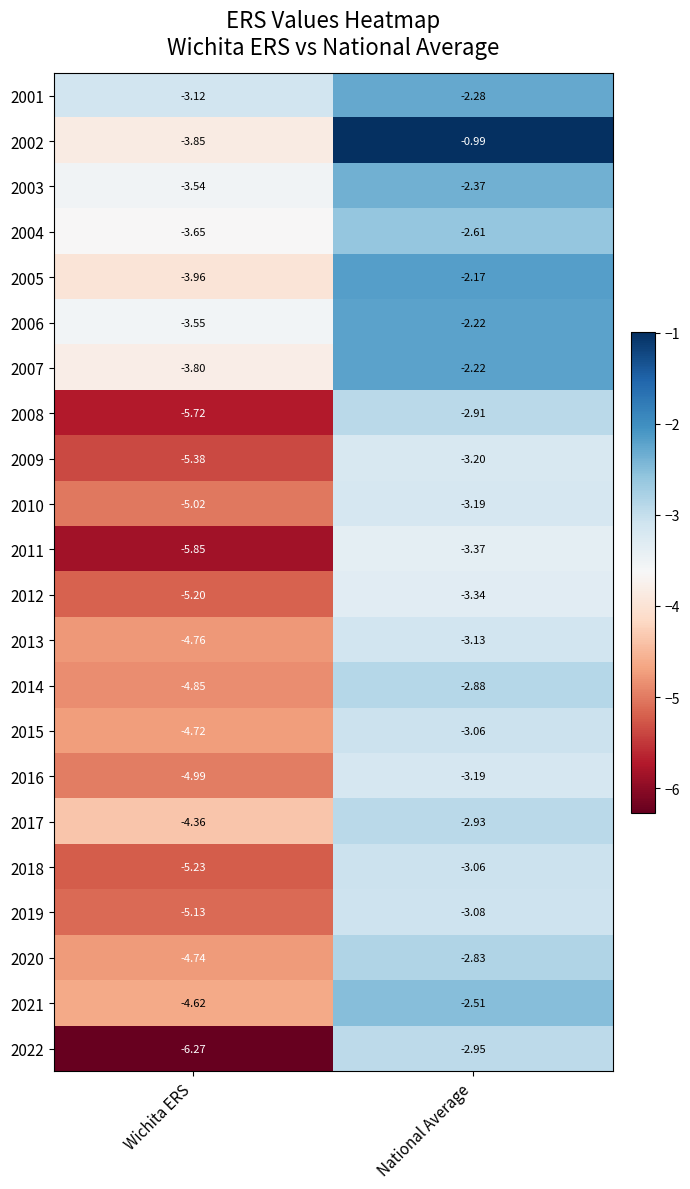

At which label does 2022 reach its minimum?

Wichita ERS